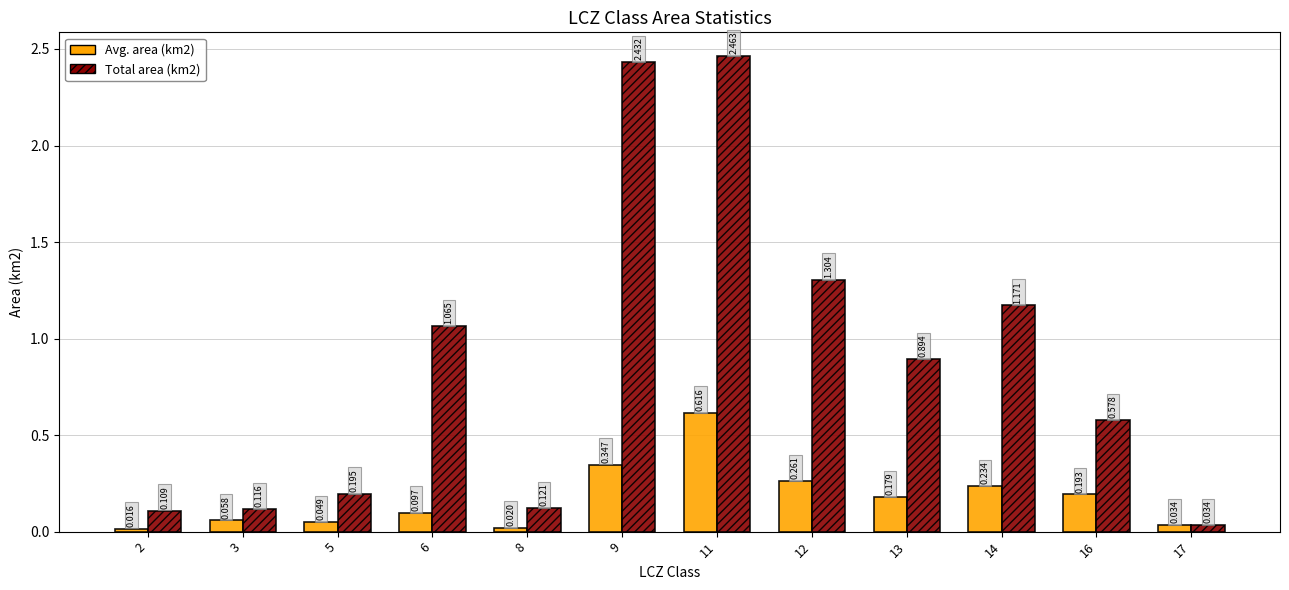

List the series in order of their peak value, lowest first.

Avg. area (km2), Total area (km2)